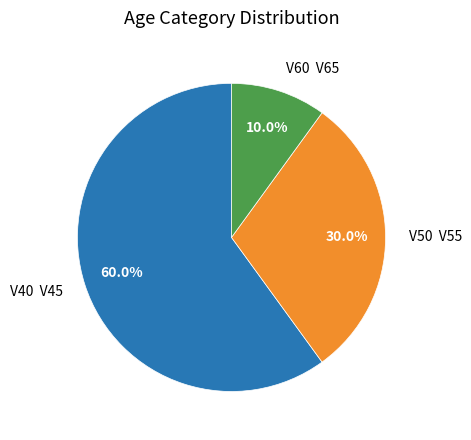

Combined, what portion of the pie is V50 V55 and V40 V45?

90.0%